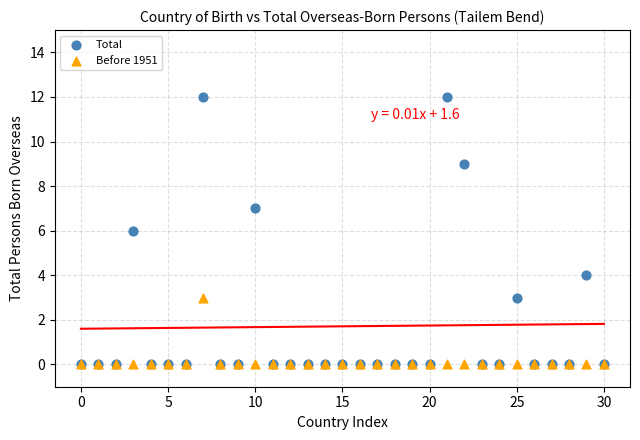

What are all the series names shown in the legend?

Total, Before 1951